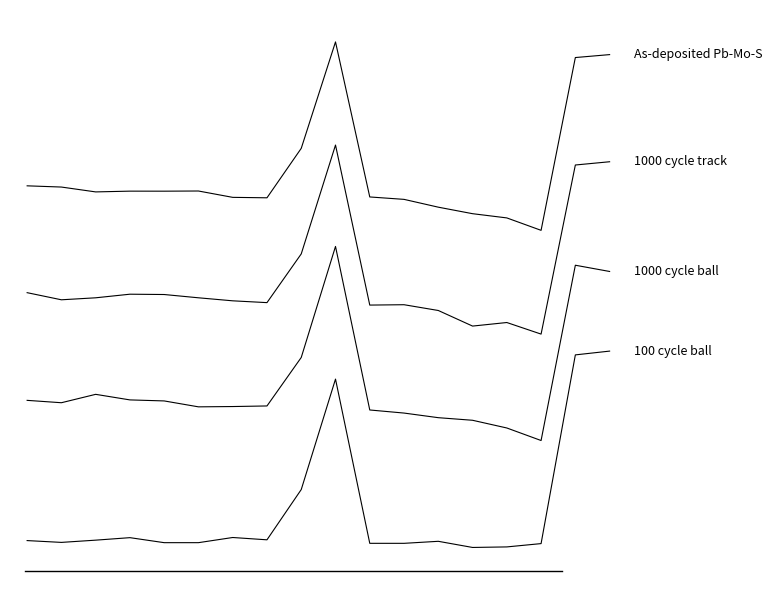

Does the chart display data point markers on the line(s)?

No